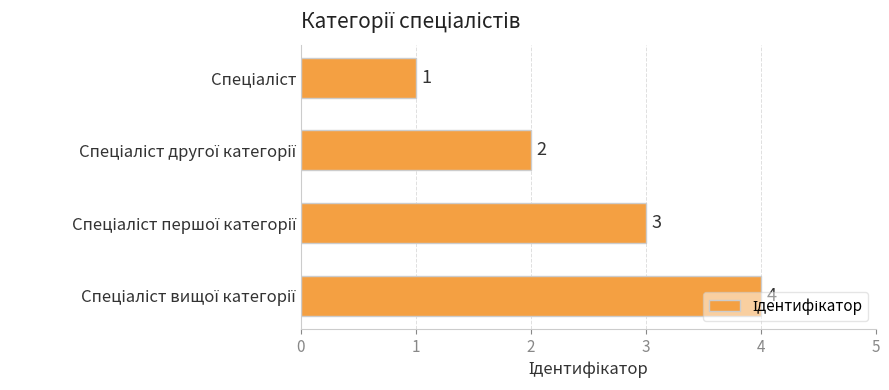

How many values are between 2 and 4?

3